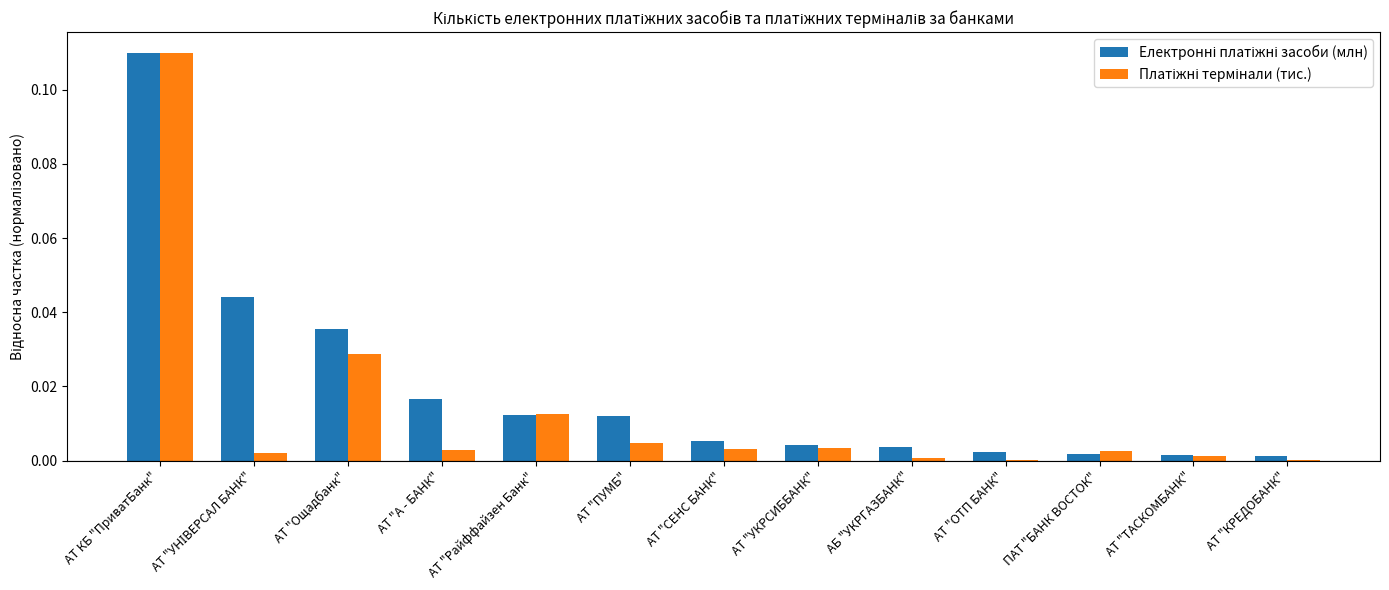

Are the bars grouped side by side (vs. stacked)?

Yes